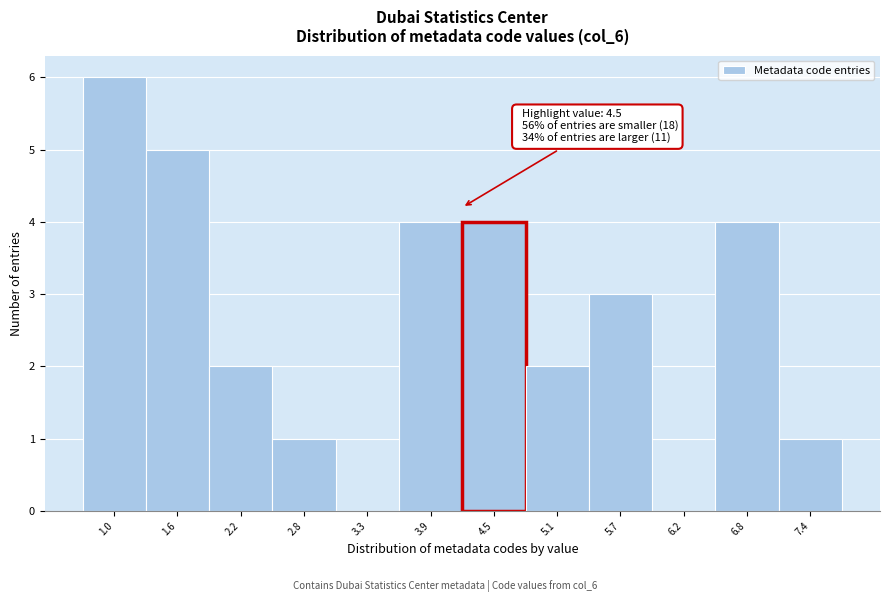

Reading left to right, list all the values displayed in this chart.

1.0=6	1.6=5	2.2=2	2.8=1	3.3=0	3.9=4	4.5=4	5.1=2	5.7=3	6.2=0	6.8=4	7.4=1